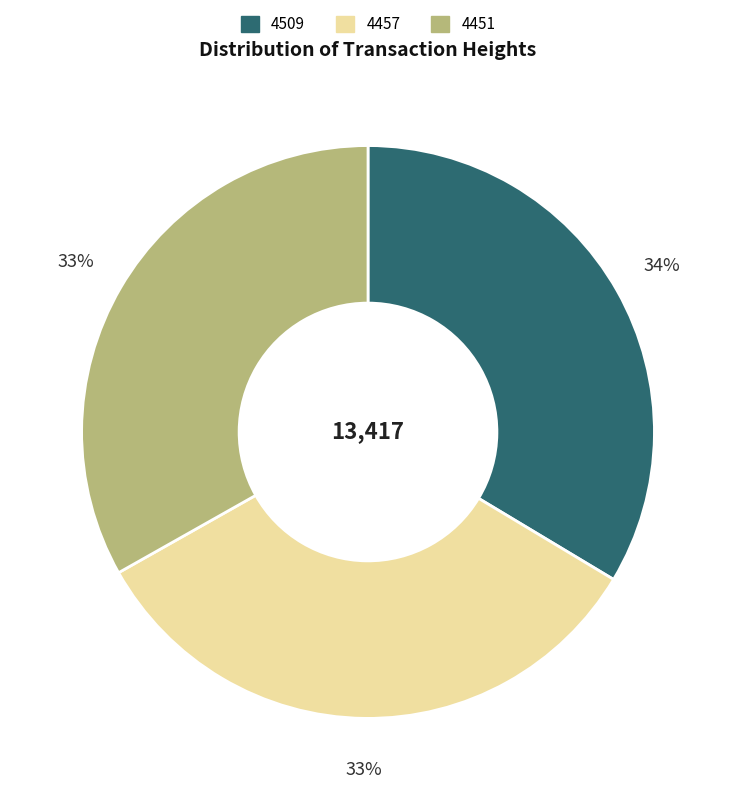

To the nearest percent, what portion does 4509 represent?

34%